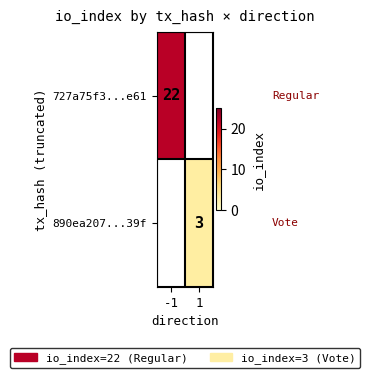

True or false: 890ea207...39f has a value of 2 at 1.

False